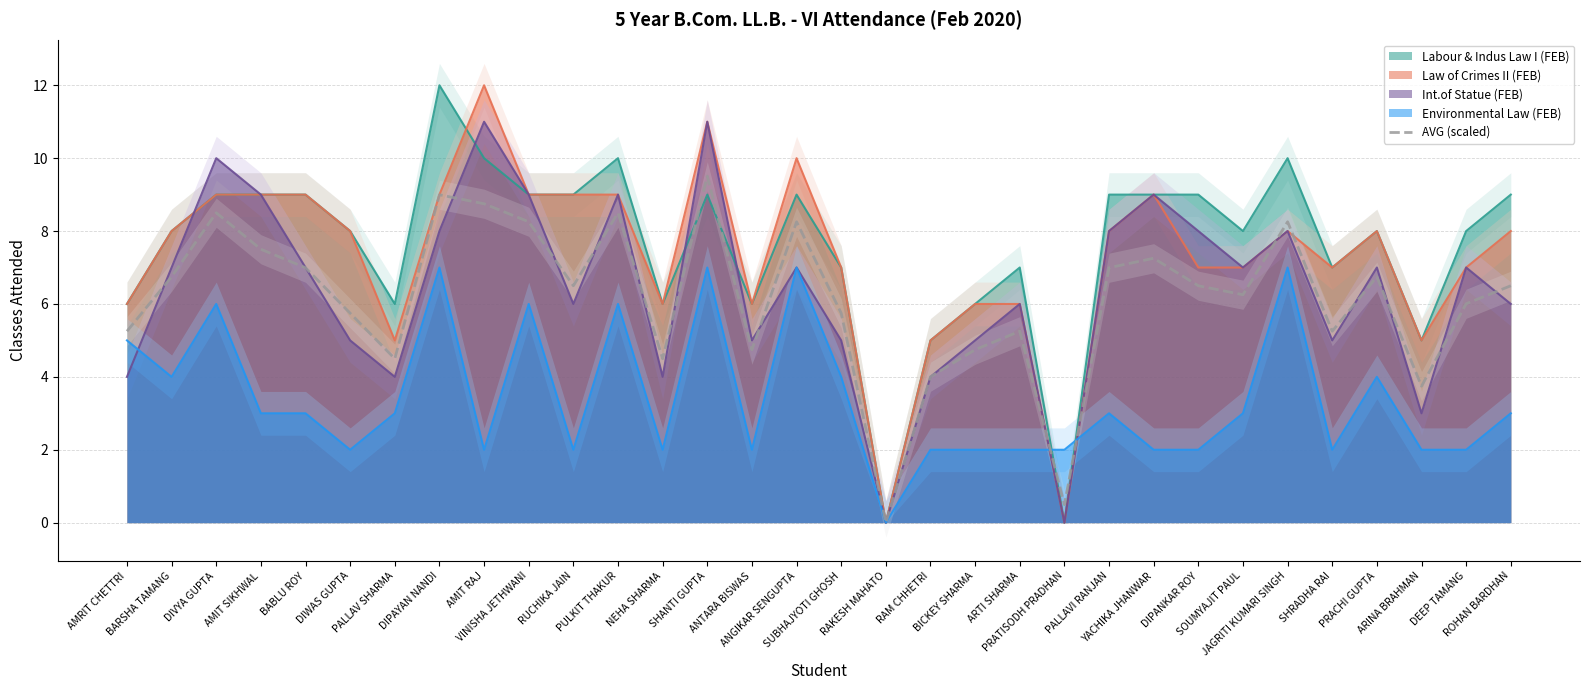

What is the ratio of the value at NEHA SHARMA to the value at PALLAVI RANJAN?

0.6